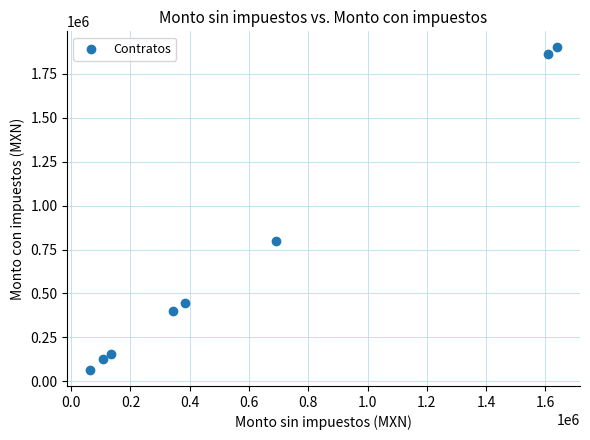

What Y value in the scatter plot is closest to 982500?

800000.0